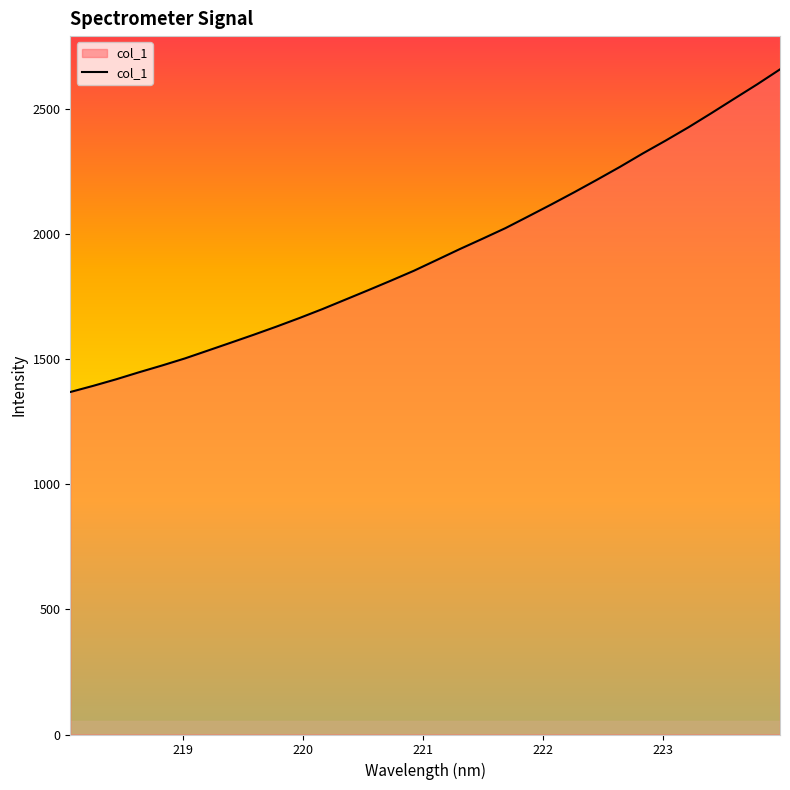

What is the difference between the maximum and minimum values?

1288.9